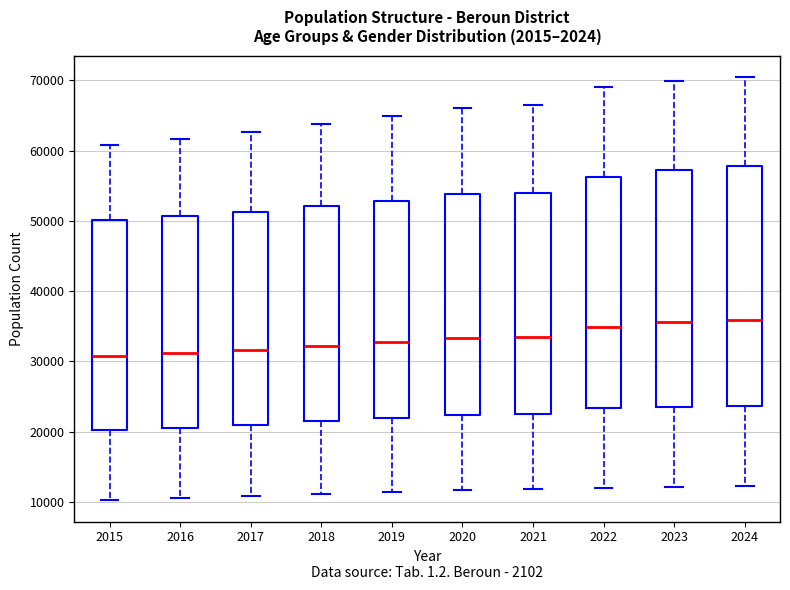

Where does the upper whisker of the box at x = 2017 end on the y-axis? The values are not printed on the chart, so give them approximately, as read against the axis.

63000